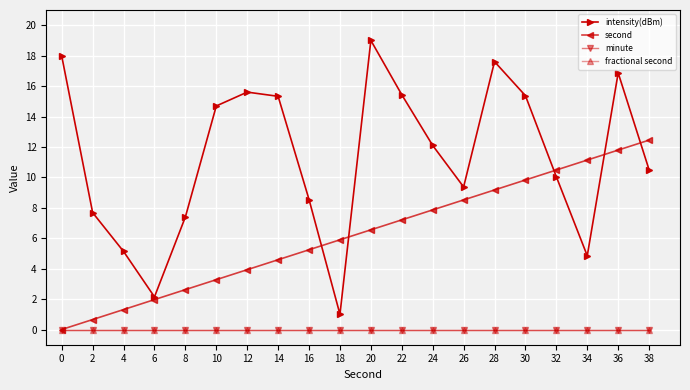

What is the total value across all series at 16?

13.8